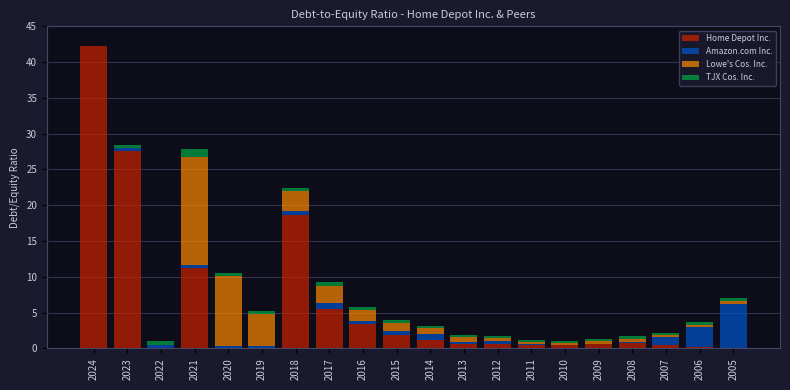

Where is Home Depot Inc. nearest to the value 21?

2018